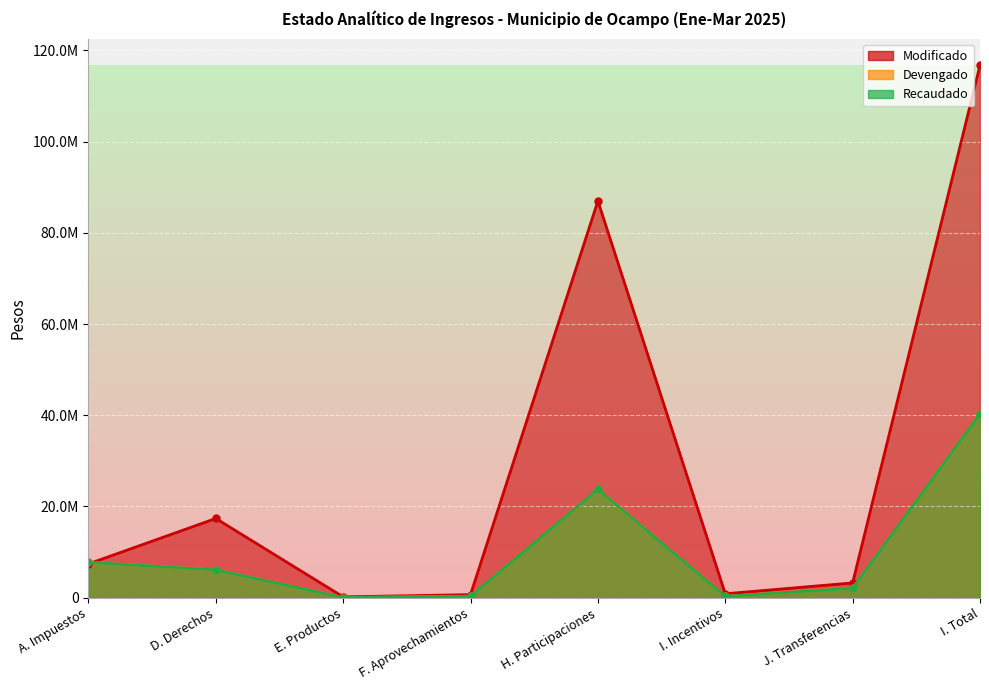

Is the value of Devengado at D. Derechos greater than the value of Modificado at I. Total?

No